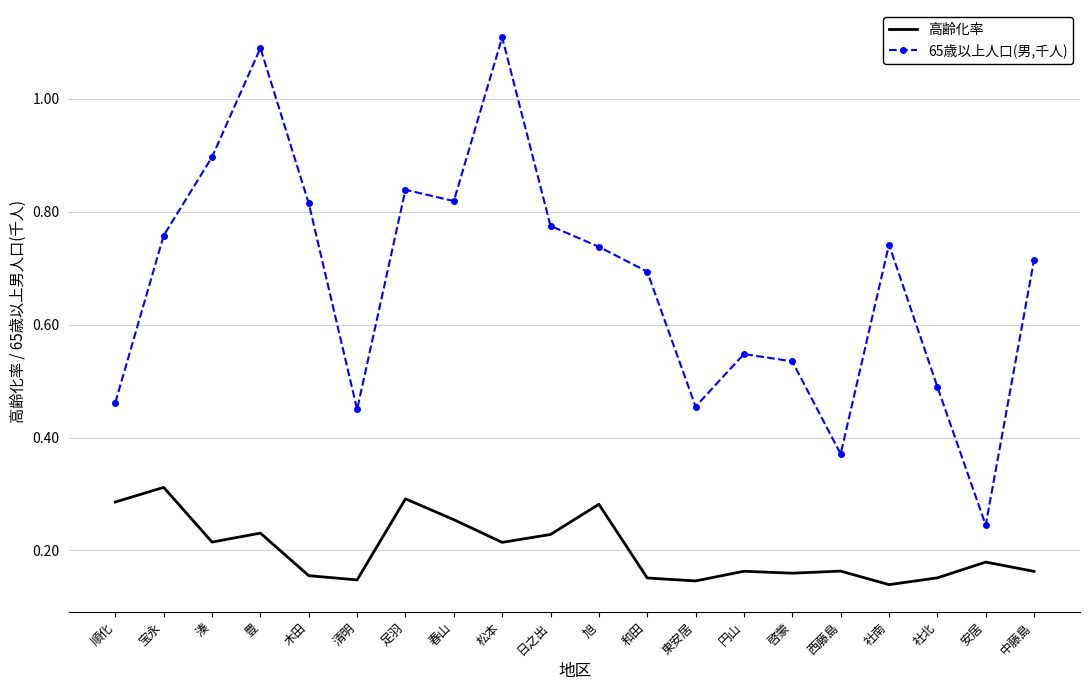

Between 宝永 and 東安居, which series saw the biggest shift?

65歳以上人口(男,千人)